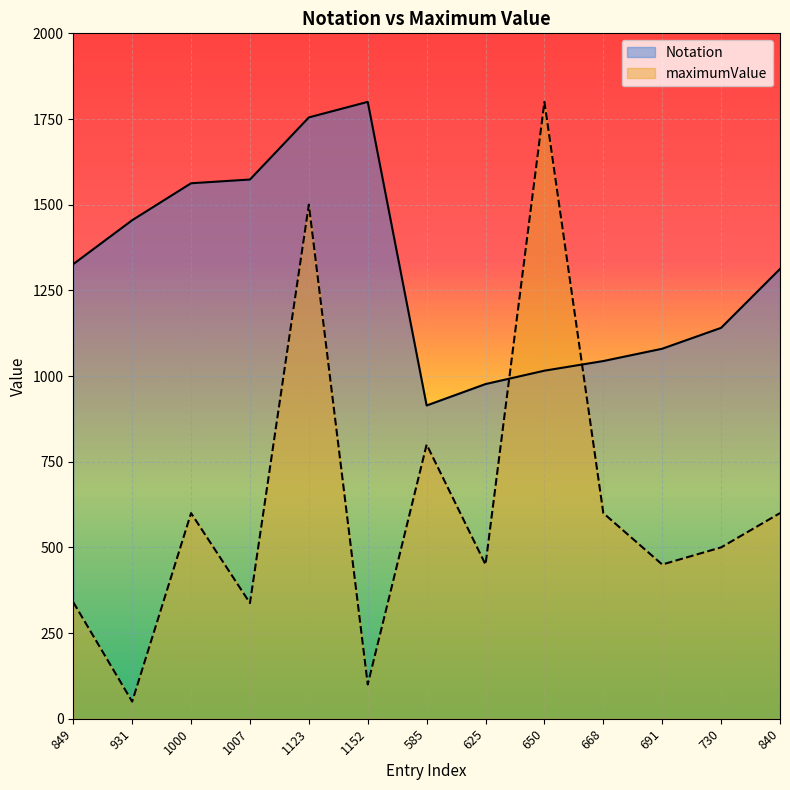

Rank the series by their maximum value, from lowest to highest.

Notation, maximumValue